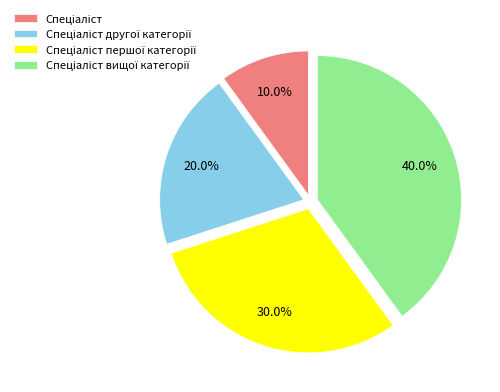

To the nearest percent, what is the average slice percentage?

25%